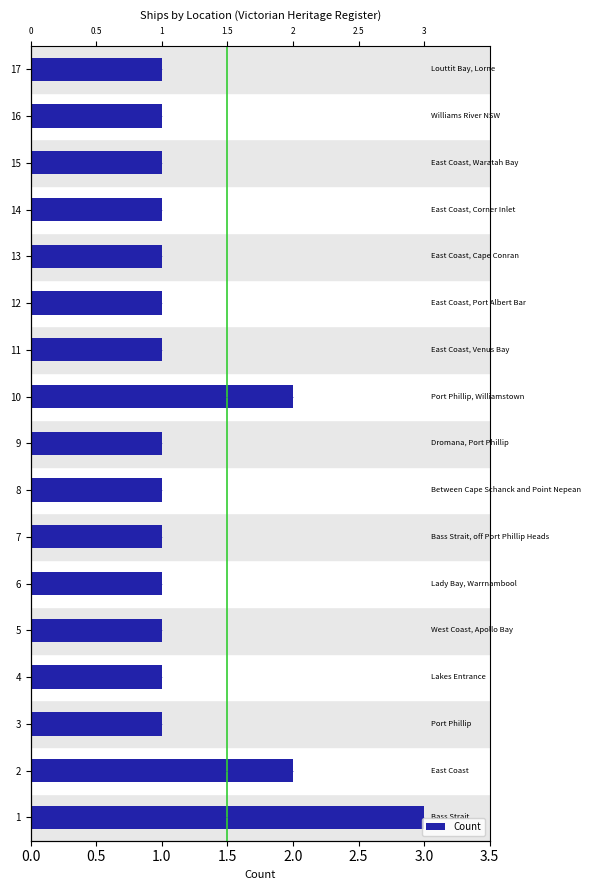

True or false: the data shows 2 at 11.

False